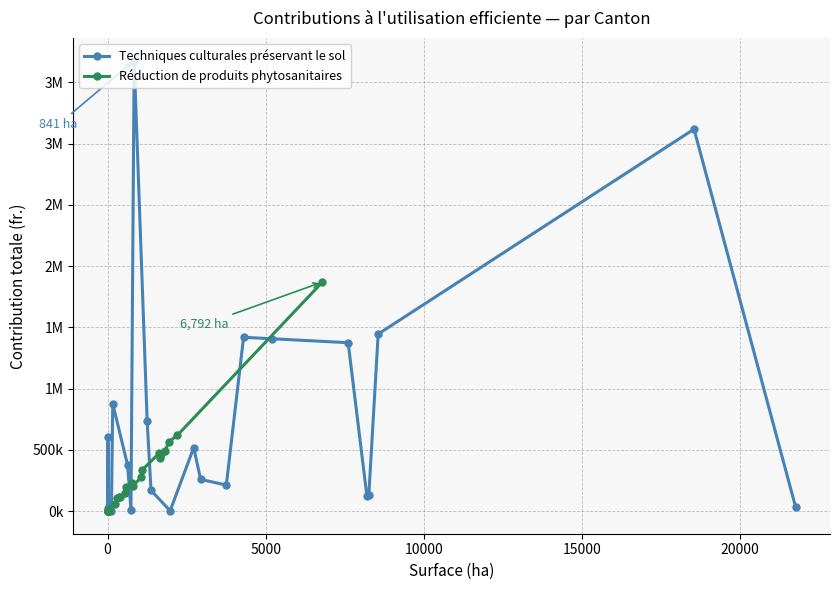

How many values in Techniques culturales préservant le sol are above zero?

23